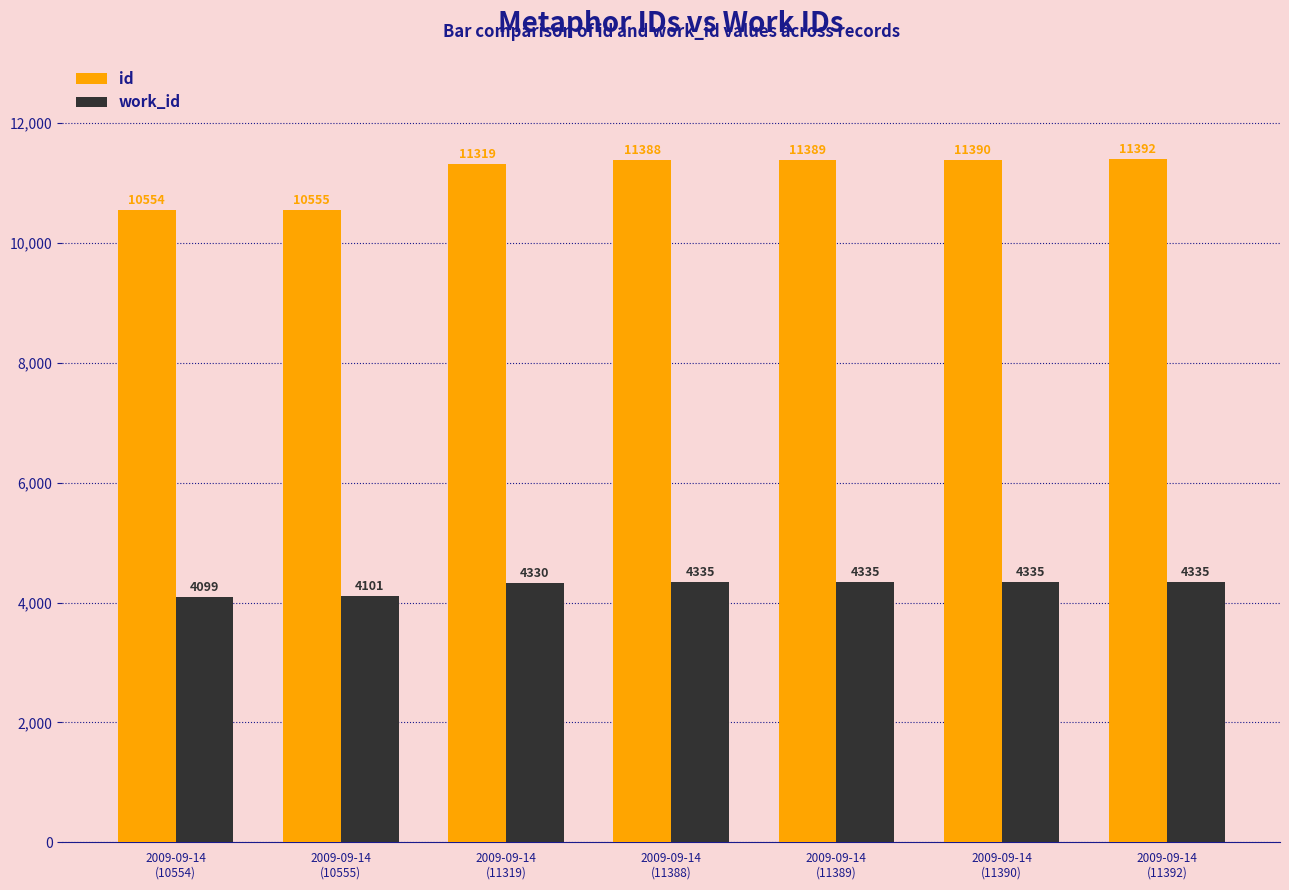

Rank the categories by id value from highest to lowest.

2009-09-14
(11392), 2009-09-14
(11390), 2009-09-14
(11389), 2009-09-14
(11388), 2009-09-14
(11319), 2009-09-14
(10555), 2009-09-14
(10554)